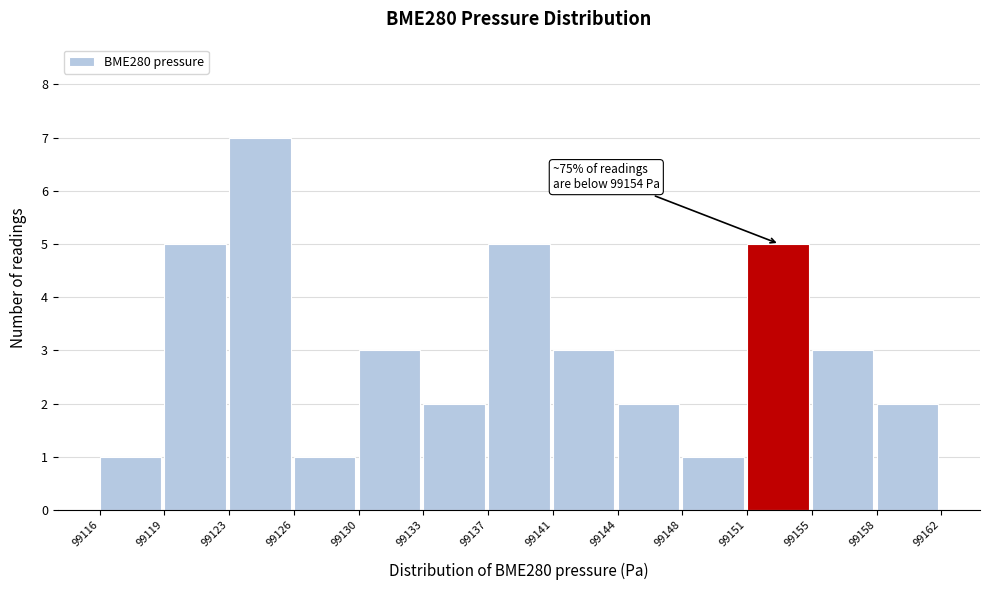

Reading left to right, extract all data points from this chart.

99116=1	99119=5	99123=7	99126=1	99130=3	99133=2	99137=5	99141=3	99144=2	99148=1	99151=5	99155=3	99158=2